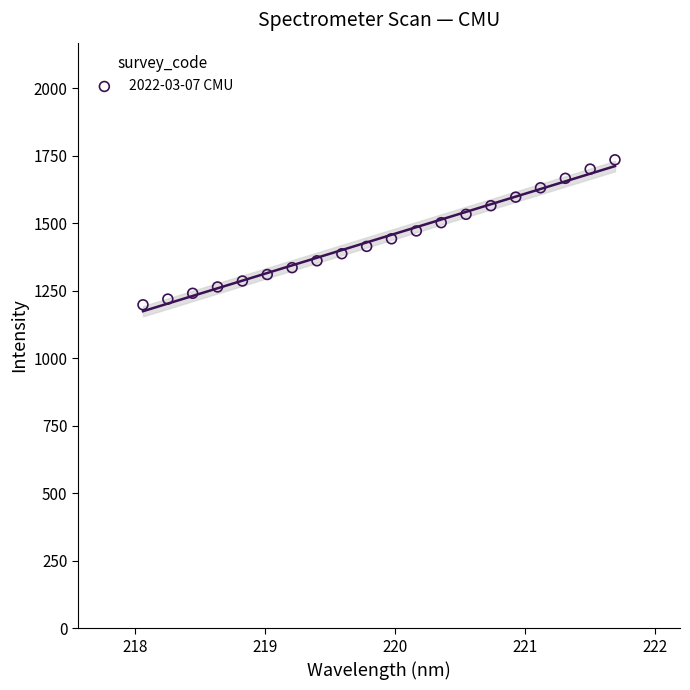

What is the range of Y values (max minus min)?

536.8